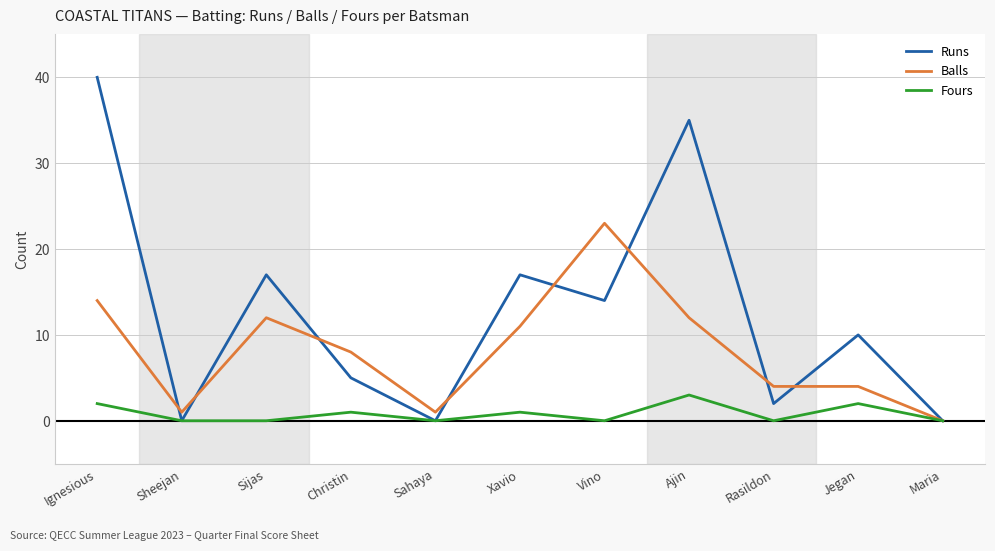

In Runs, how many points are higher than both neighbors (excluding endpoints)?

4